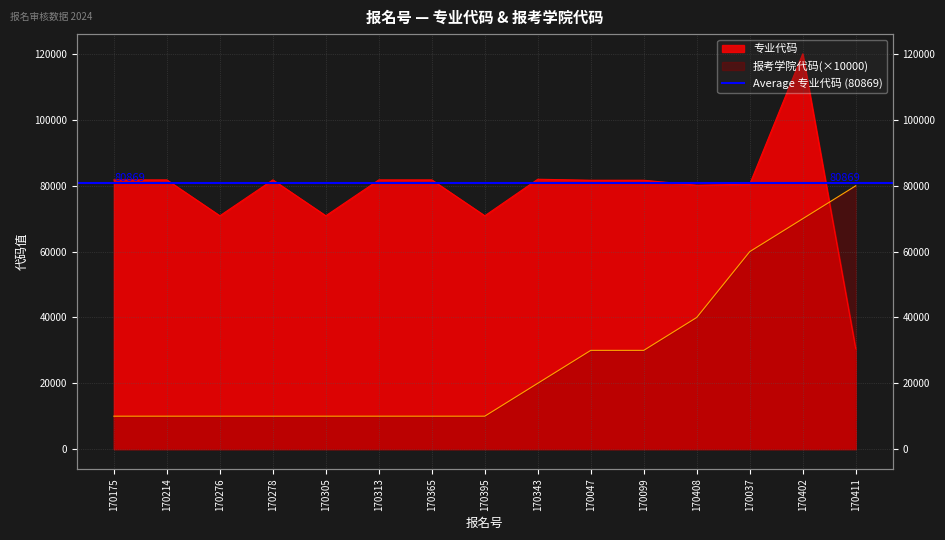

What is the difference between the 报考学院代码 values at 170214 and 170343?

10000